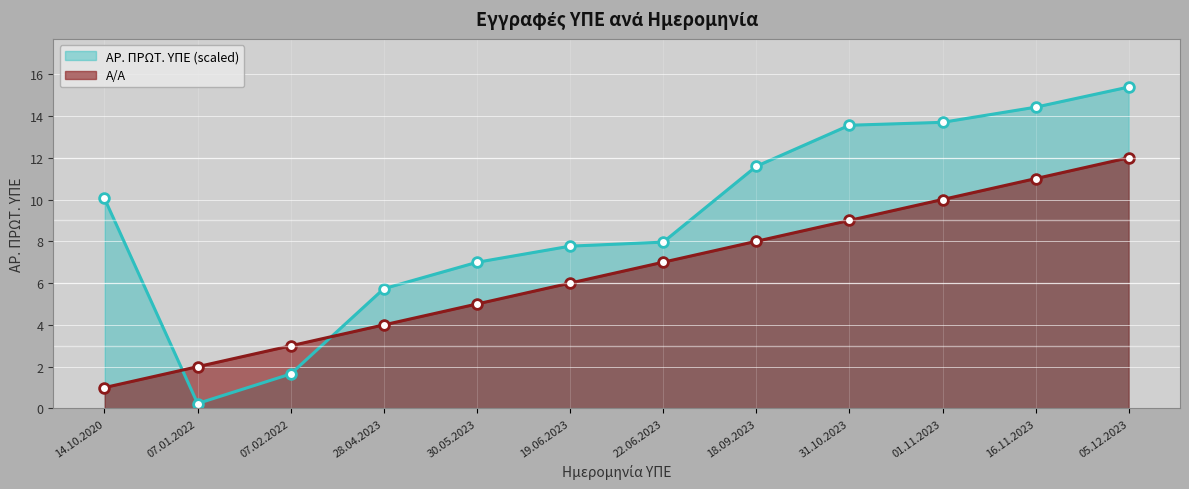

How many categories are shown in the chart?

12